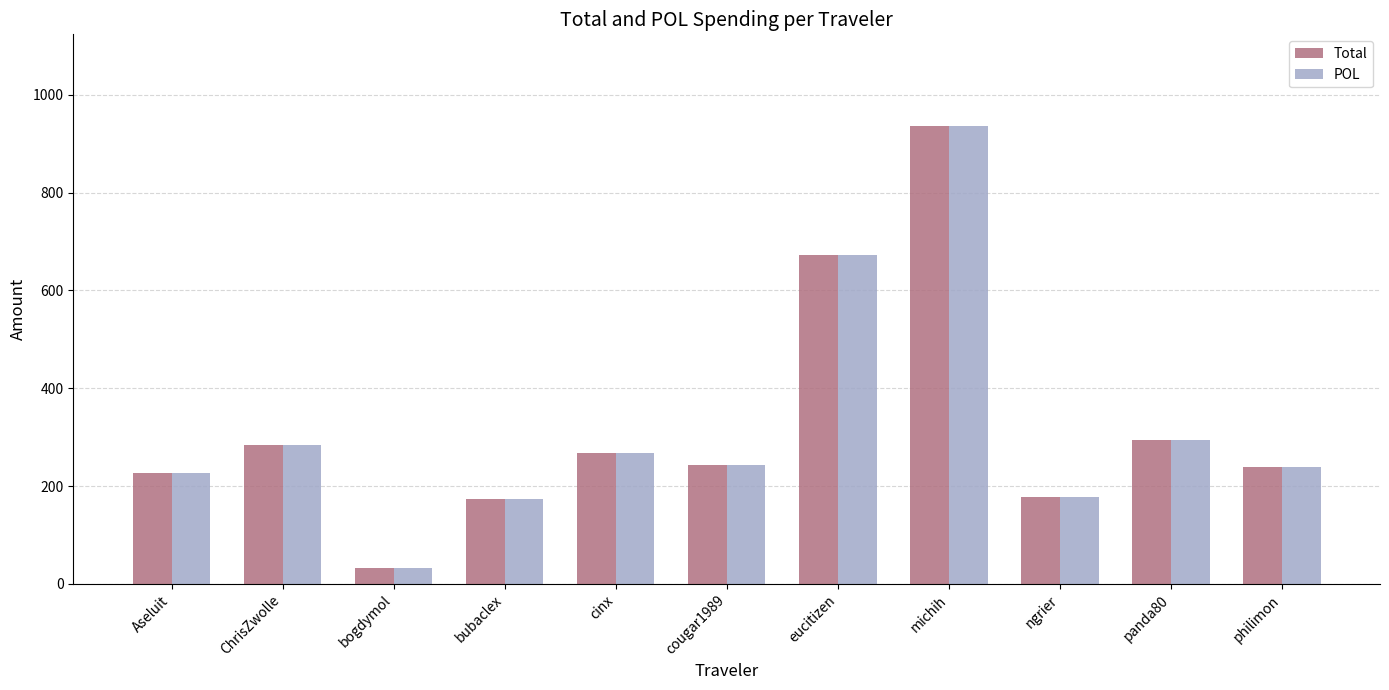

What is the minimum value for POL?

32.5